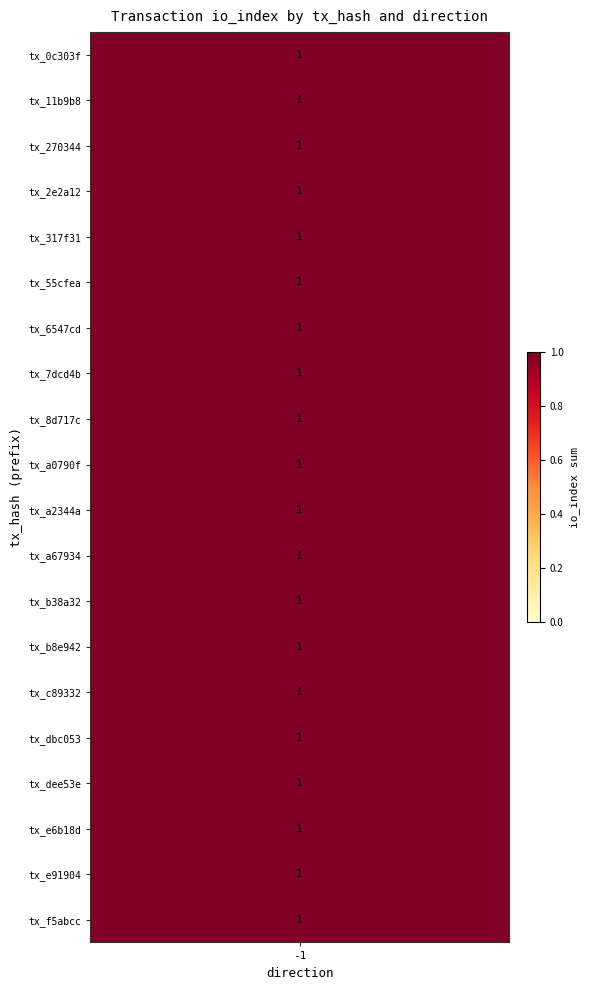

What is the maximum value for tx_dbc053?

1